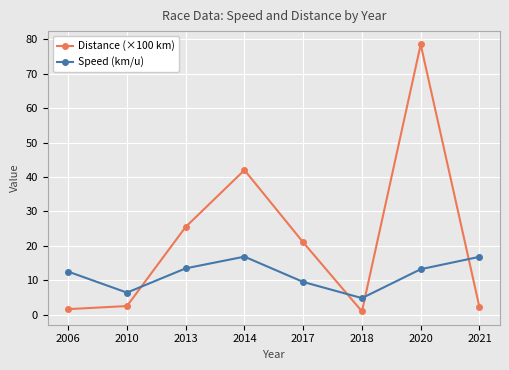

Between 2017 and 2021, which series saw the biggest shift?

Distance (×100 km)